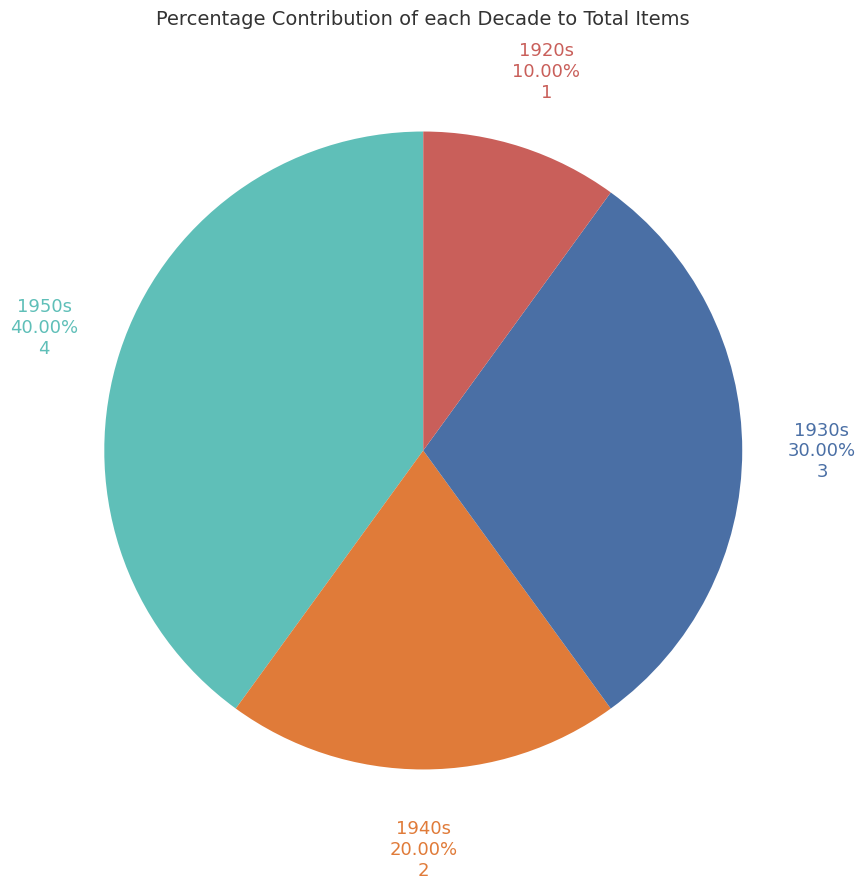

Is there a majority slice in this chart?

No